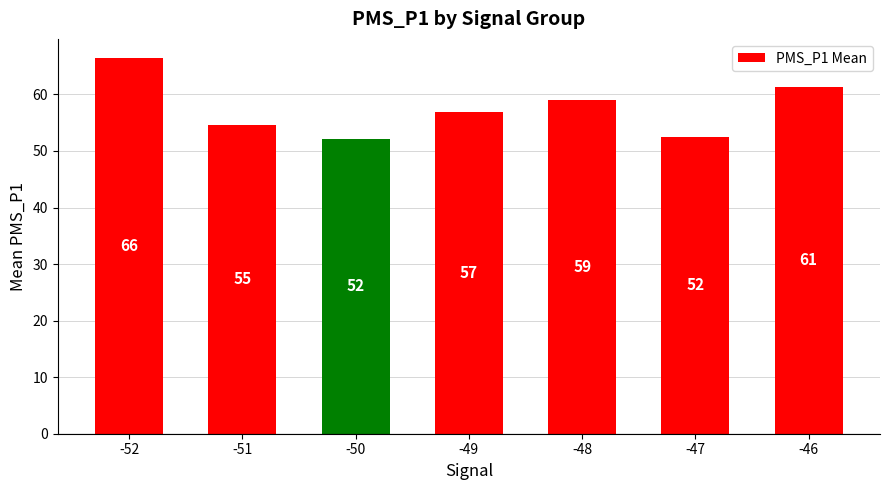

What is the minimum value shown in the chart?

52.2